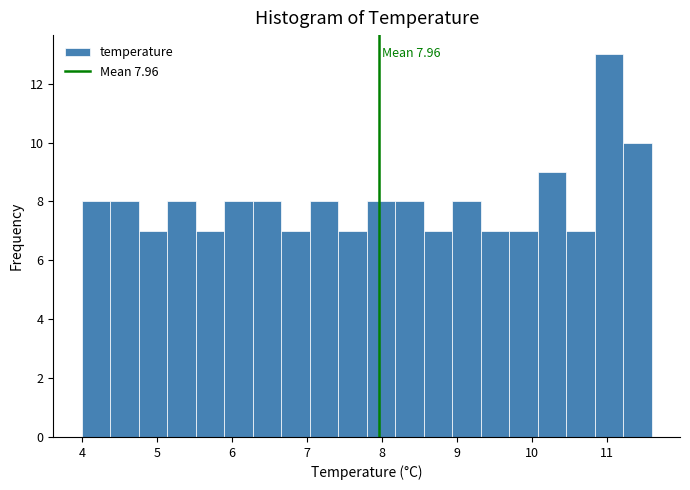

Around what value on the x-axis is the tallest bar? Give the approximate position of its centre, as read against the axis.

11.0